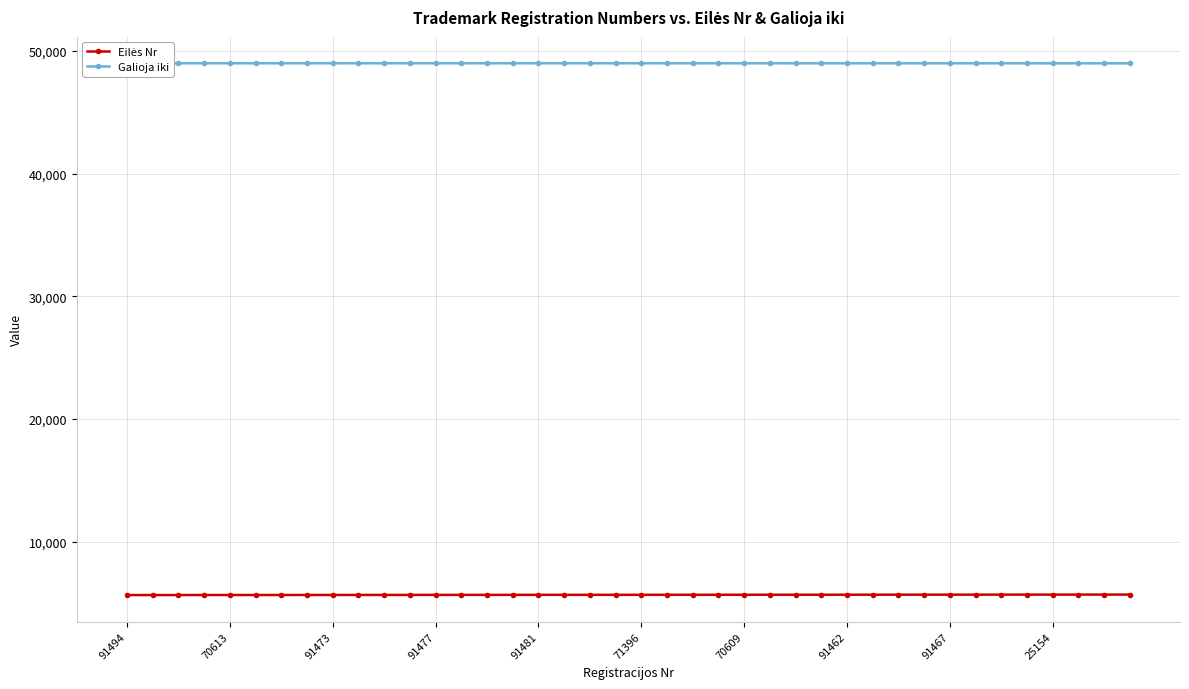

What is the total value across all series at 91494?

54661